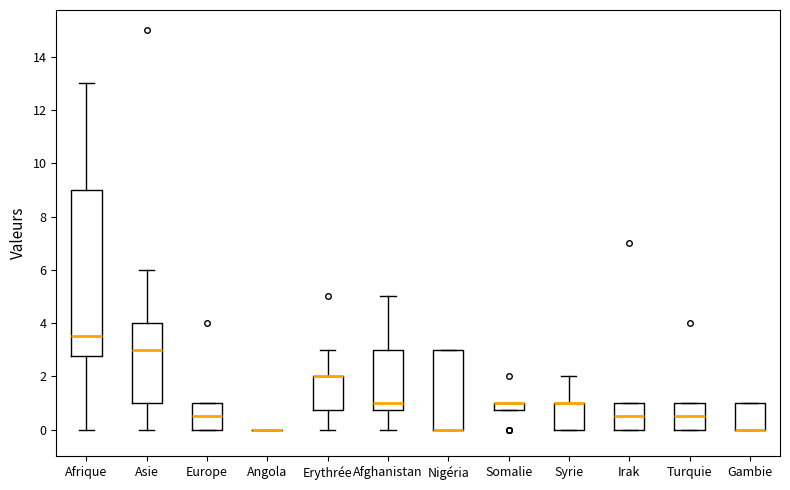

Where is the lower edge of the box for Afghanistan on the y-axis? The values are not printed on the chart, so give them approximately, as read against the axis.

0.8